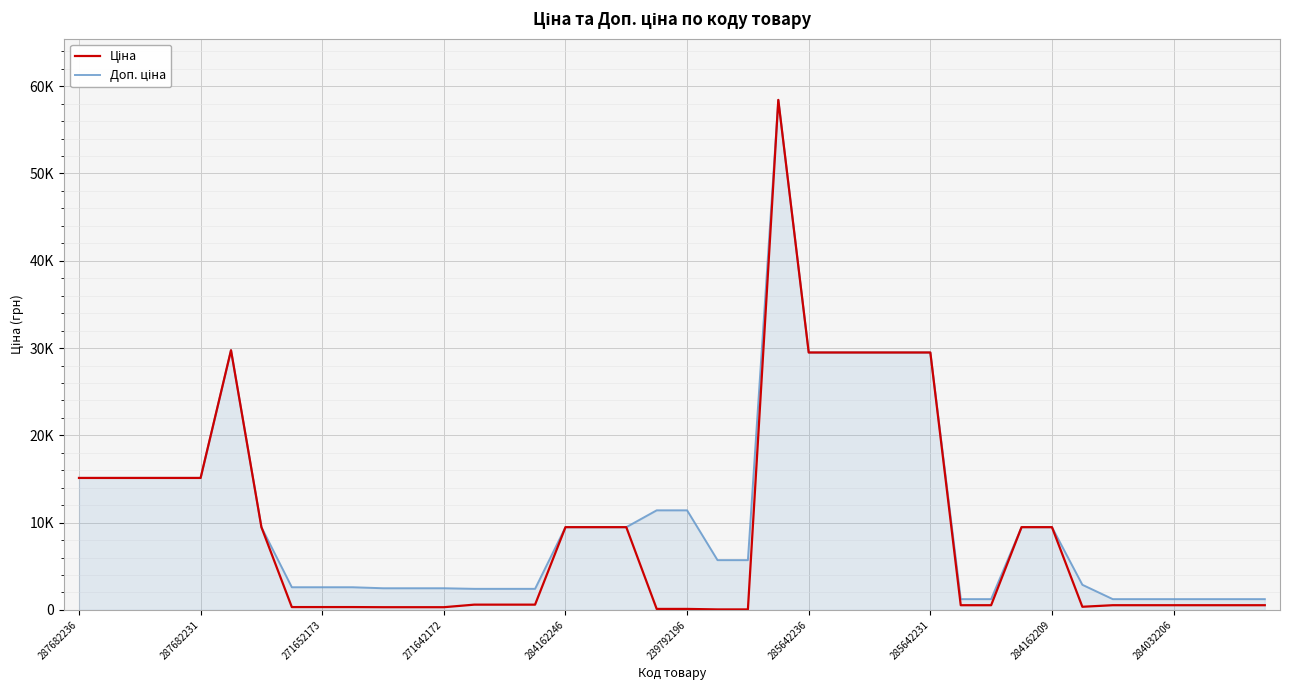

Is this an area chart (filled region under the line)?

Yes